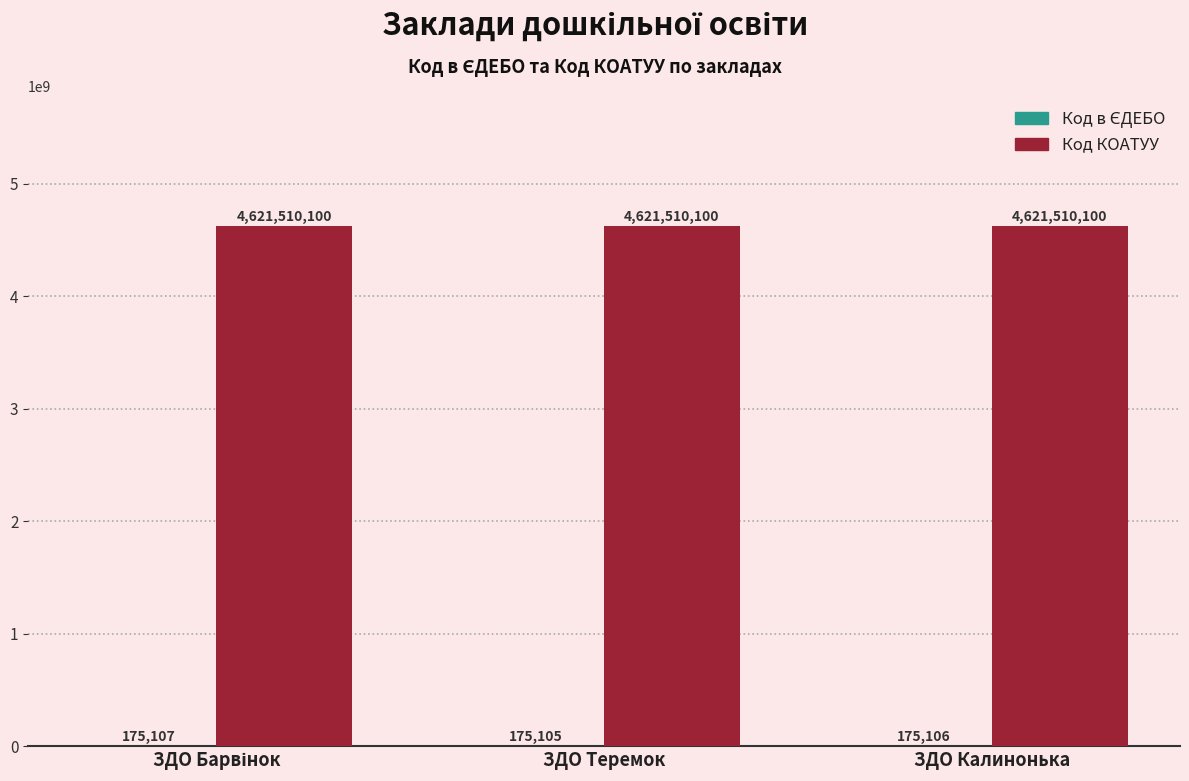

What is the highest value of the Код КОАТУУ series?

4621510100